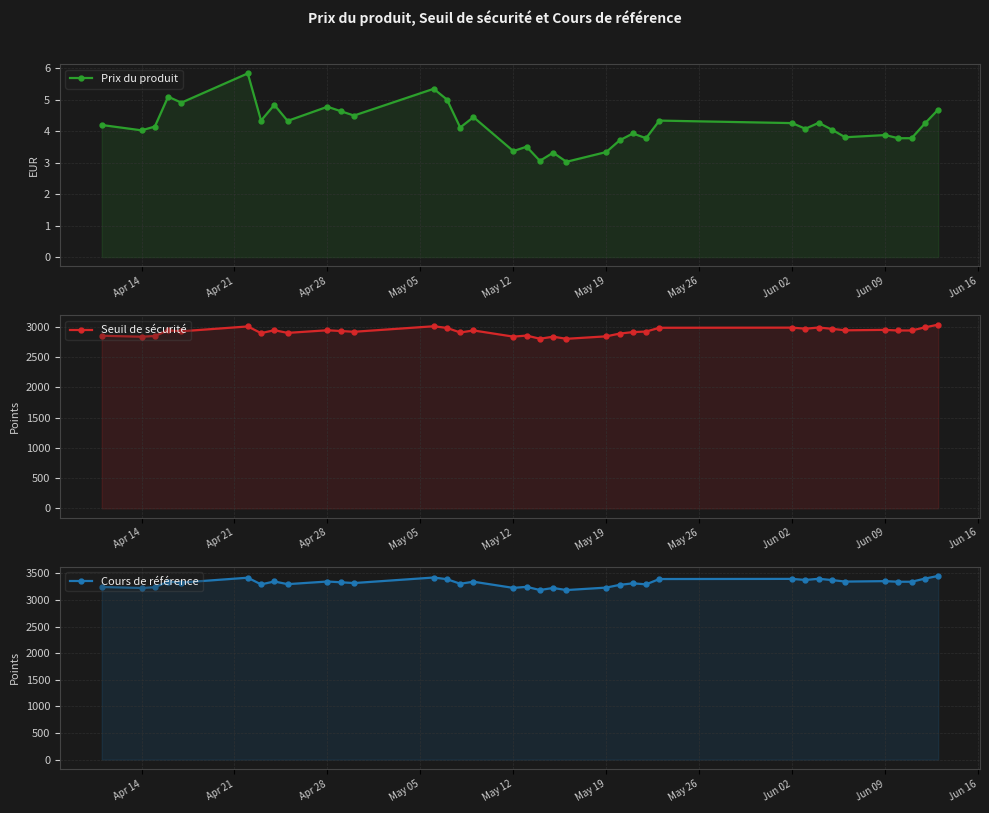

The value of Cours de référence at 17 is 1926.9. True or false?

False